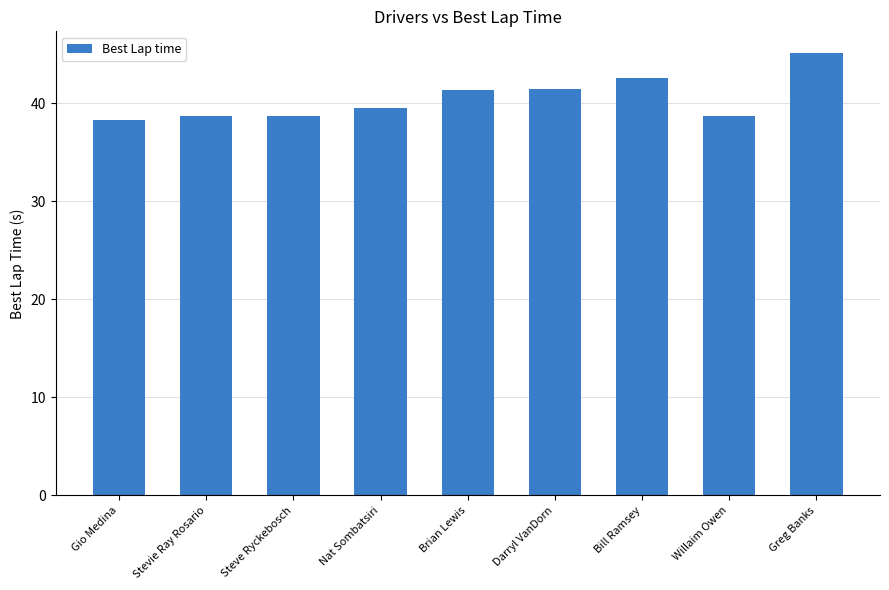

What is the label of the 4th bar from the left?

Nat Sombatsiri